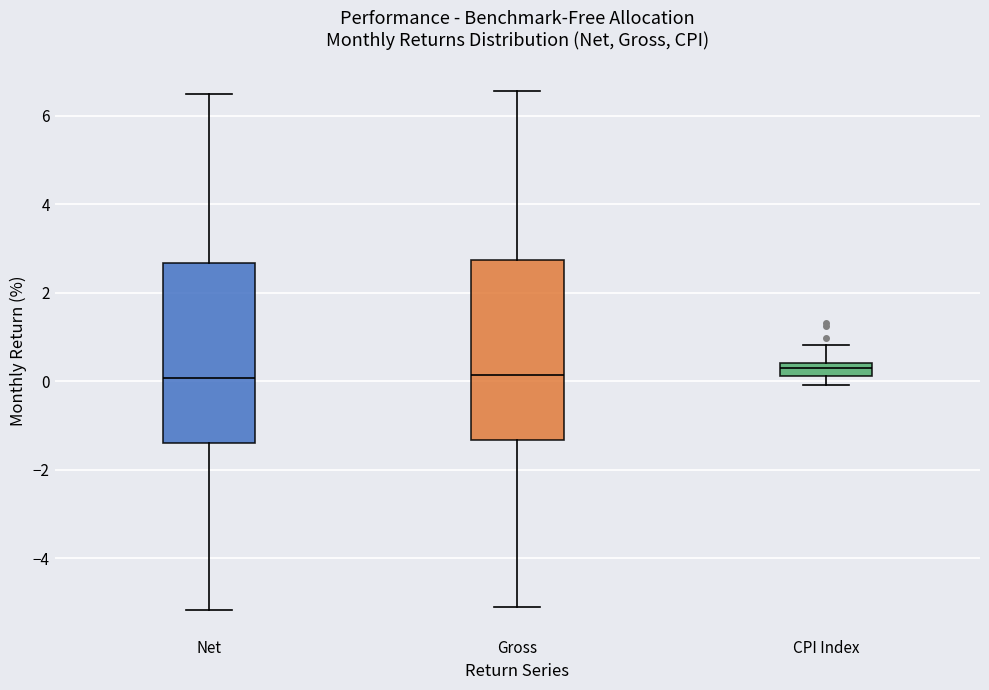

Where does the median line of the box for Net sit on the y-axis? The values are not printed on the chart, so give them approximately, as read against the axis.

0.0